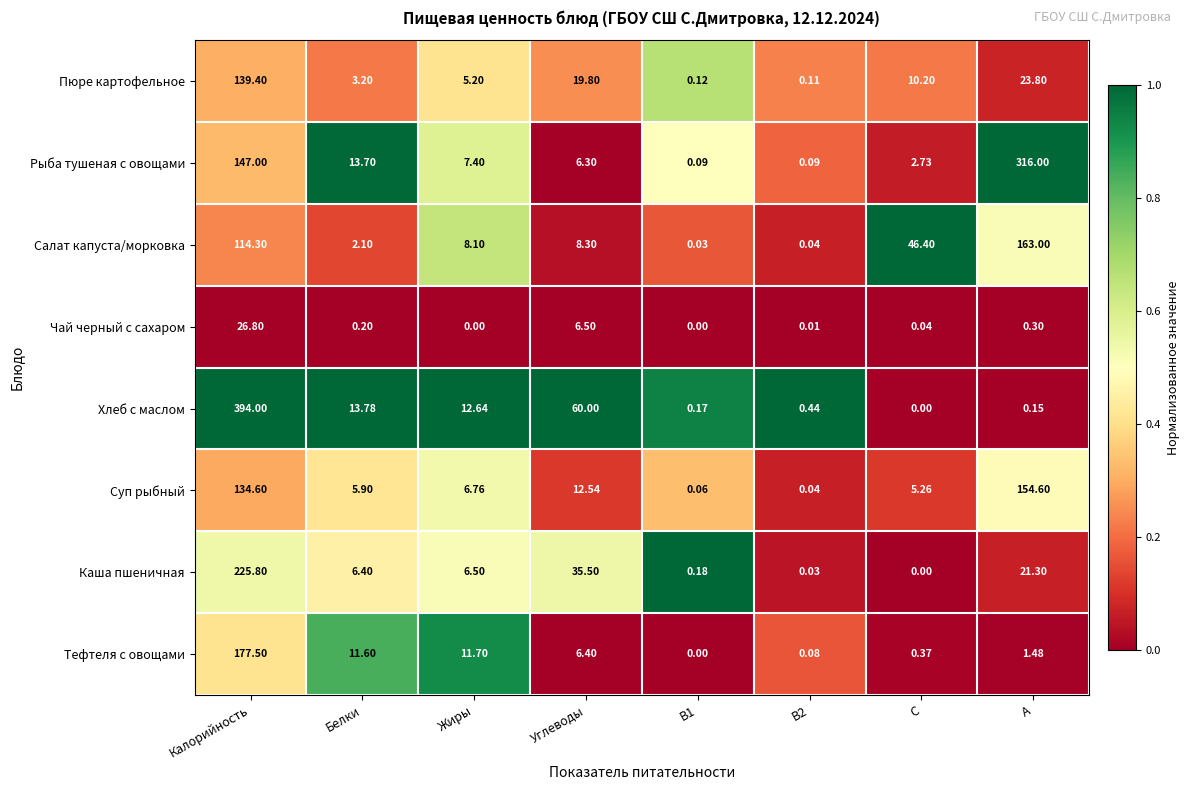

Rank the series by their maximum value, from highest to lowest.

Хлеб с маслом, Рыба тушеная с овощами, Каша пшеничная, Тефтеля с овощами, Салат капуста/морковка, Суп рыбный, Пюре картофельное, Чай черный с сахаром